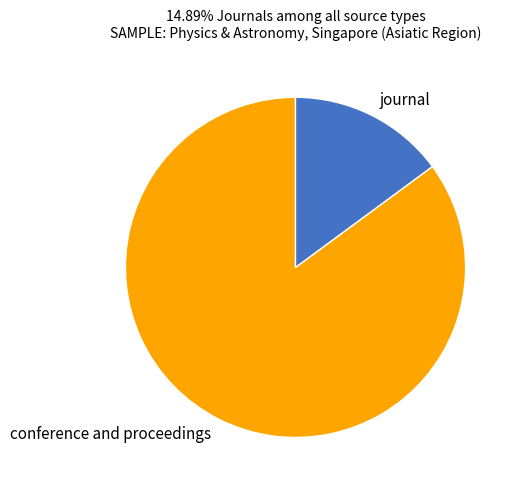

Is the sum of conference and proceedings and journal greater than half?

Yes